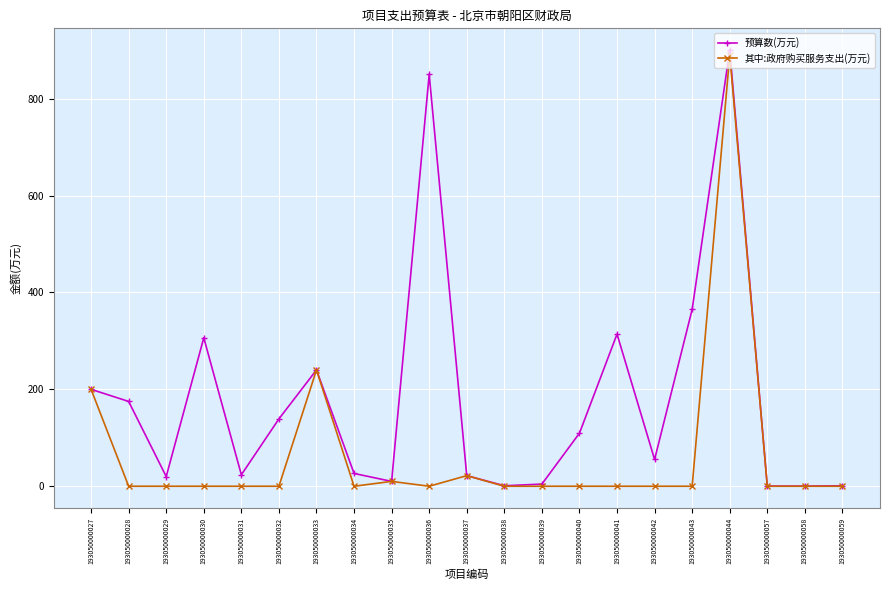

List the series in order of their overall mean, lowest first.

其中:政府购买服务支出(万元), 预算数(万元)